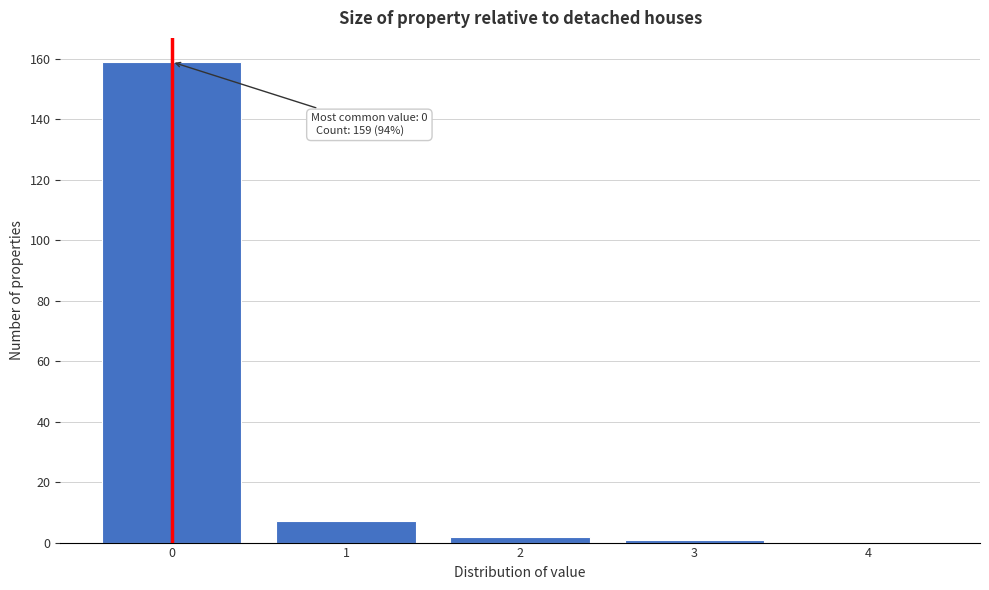

Reading left to right, list all the values displayed in this chart.

0=159	1=7	2=2	3=1	4=0